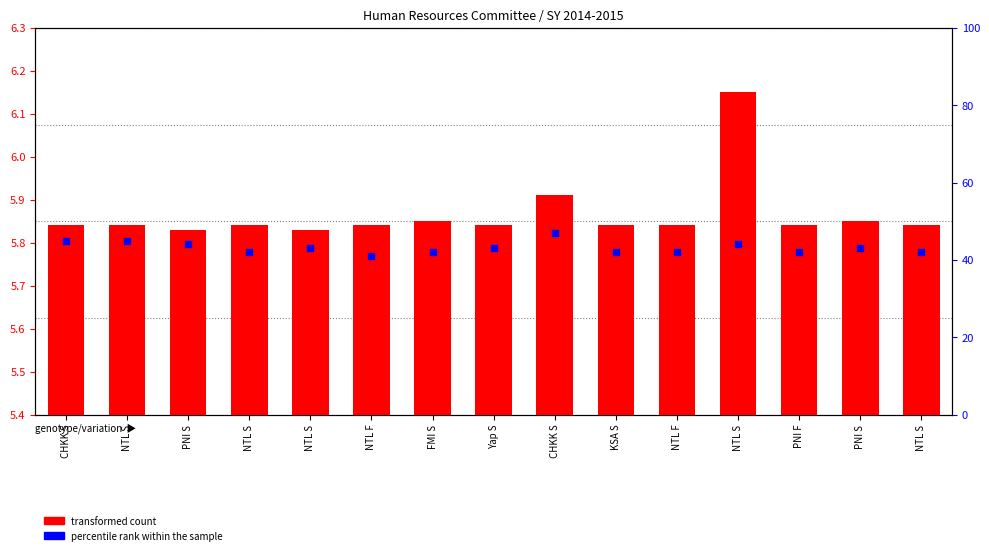

Which series has the largest total across all categories?

percentile rank within the sample